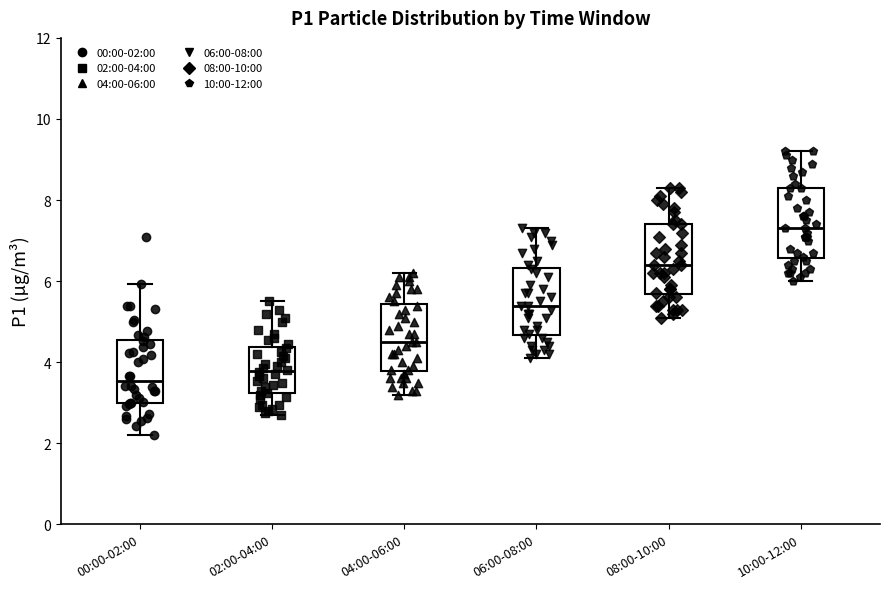

Reading left to right, transcribe this box plot: for each box, give where its median line is, the range the box spans, and where its two whiskers end, as read against the y-axis. The values are not printed on the chart, so give them approximately, as read against the axis.

00:00-02:00: median 3.6, box 3.0 to 4.6, whiskers 2.2 to 6.0
02:00-04:00: median 3.8, box 3.2 to 4.4, whiskers 2.8 to 5.6
04:00-06:00: median 4.6, box 3.8 to 5.4, whiskers 3.2 to 6.2
06:00-08:00: median 5.4, box 4.6 to 6.4, whiskers 4.2 to 7.4
08:00-10:00: median 6.4, box 5.6 to 7.4, whiskers 5.2 to 8.4
10:00-12:00: median 7.4, box 6.6 to 8.4, whiskers 6.0 to 9.2